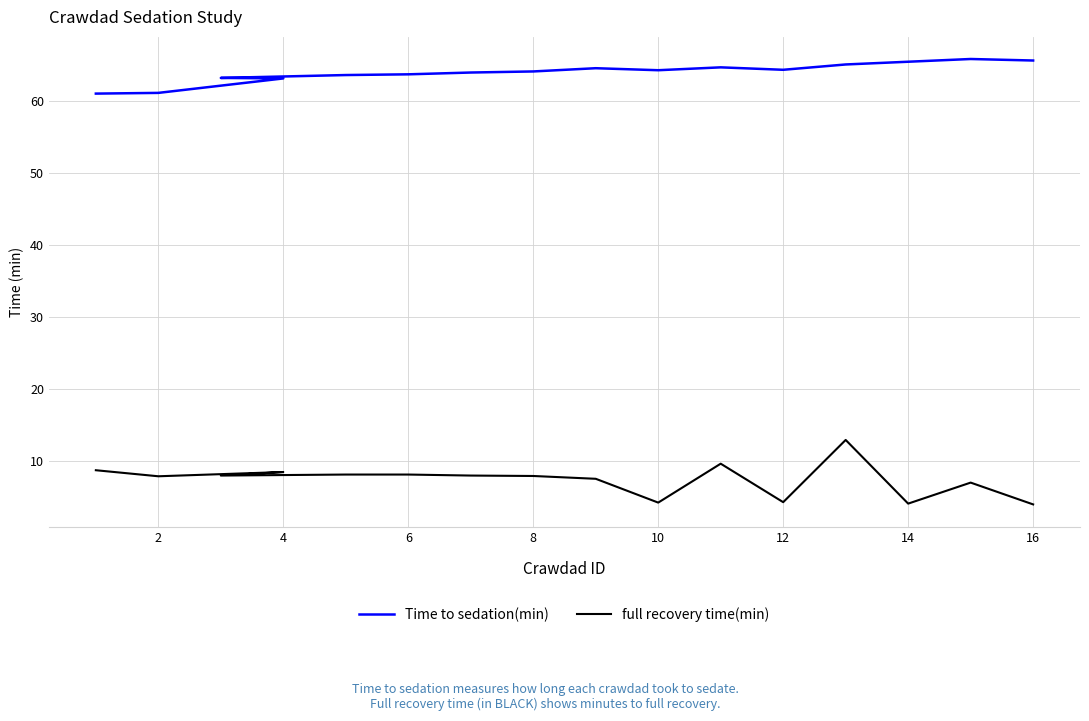

What is the highest value of the Time to sedation(min) series?

65.8